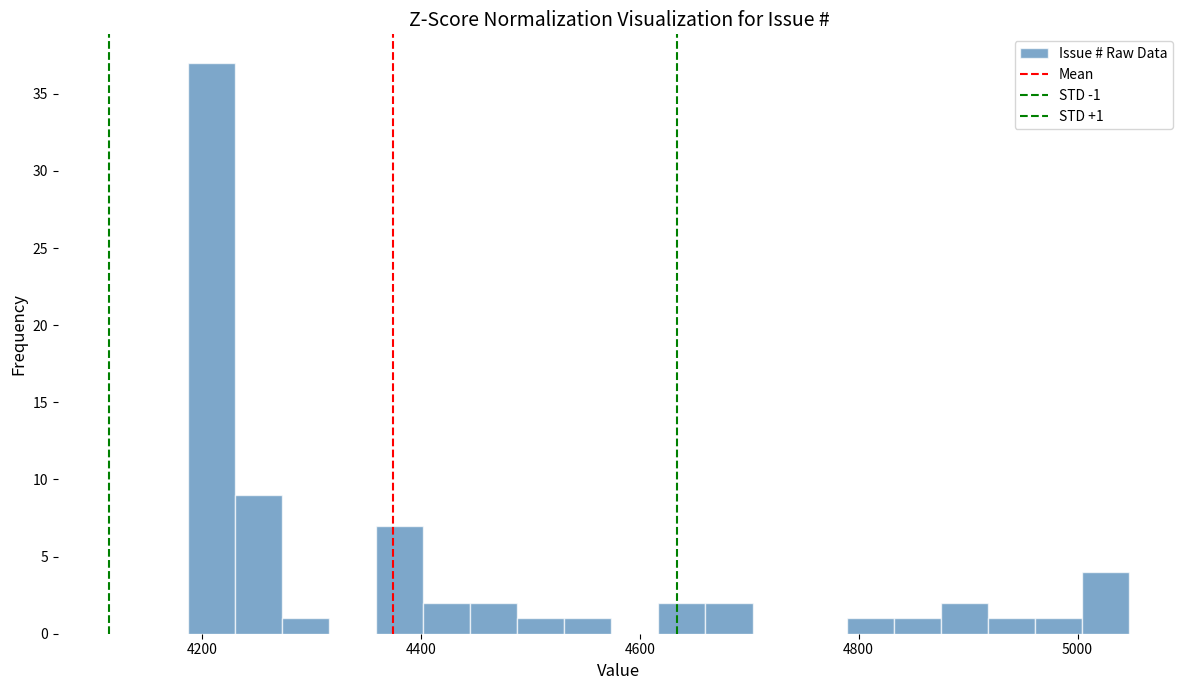

Read against the x-axis, roughly where is the centre of the tallest bar?

4200